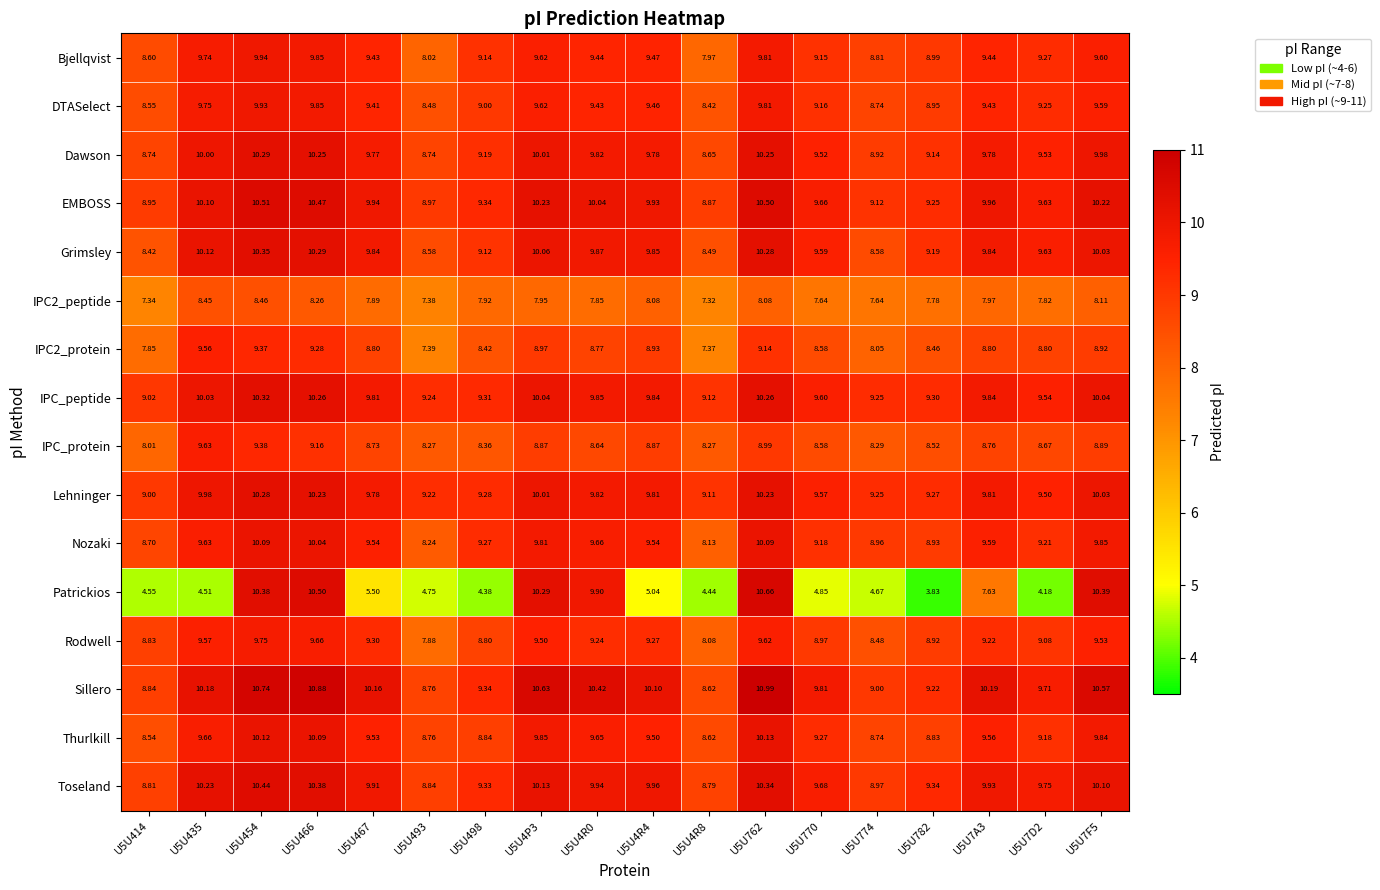

Which series changed the most between U5U414 and U5U4P3?

Patrickios